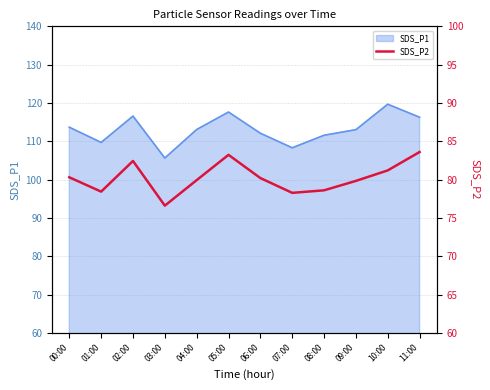

Which category has the lowest value in the SDS_P1 series?

03:00